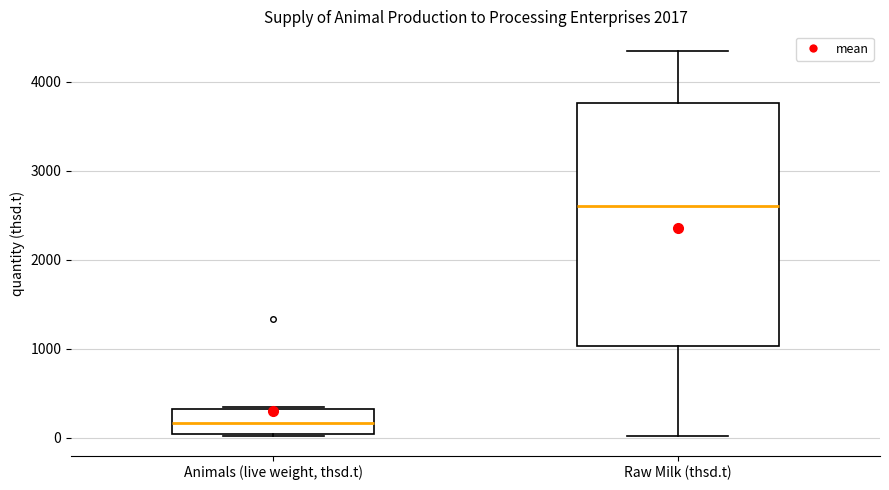

Reading left to right, read every box against the y-axis: the position of its median line, the range the box covers, and the ends of its whiskers. The values are not printed on the chart, so give them approximately, as read against the axis.

Animals (live weight, thsd.t): median 200, box 0 to 300, whiskers 0 to 300
Raw Milk (thsd.t): median 2600, box 1000 to 3800, whiskers 0 to 4300